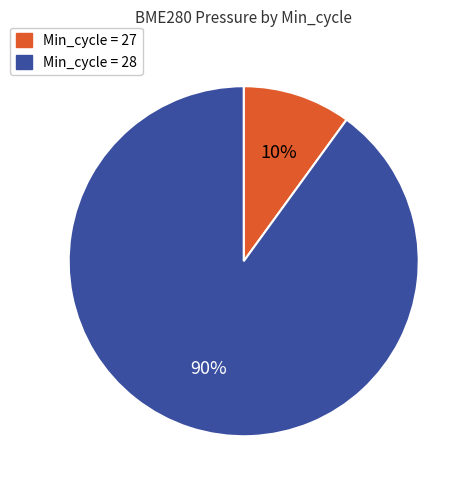

What percentage is the Min_cycle = 28 slice, to the nearest percent?

90%